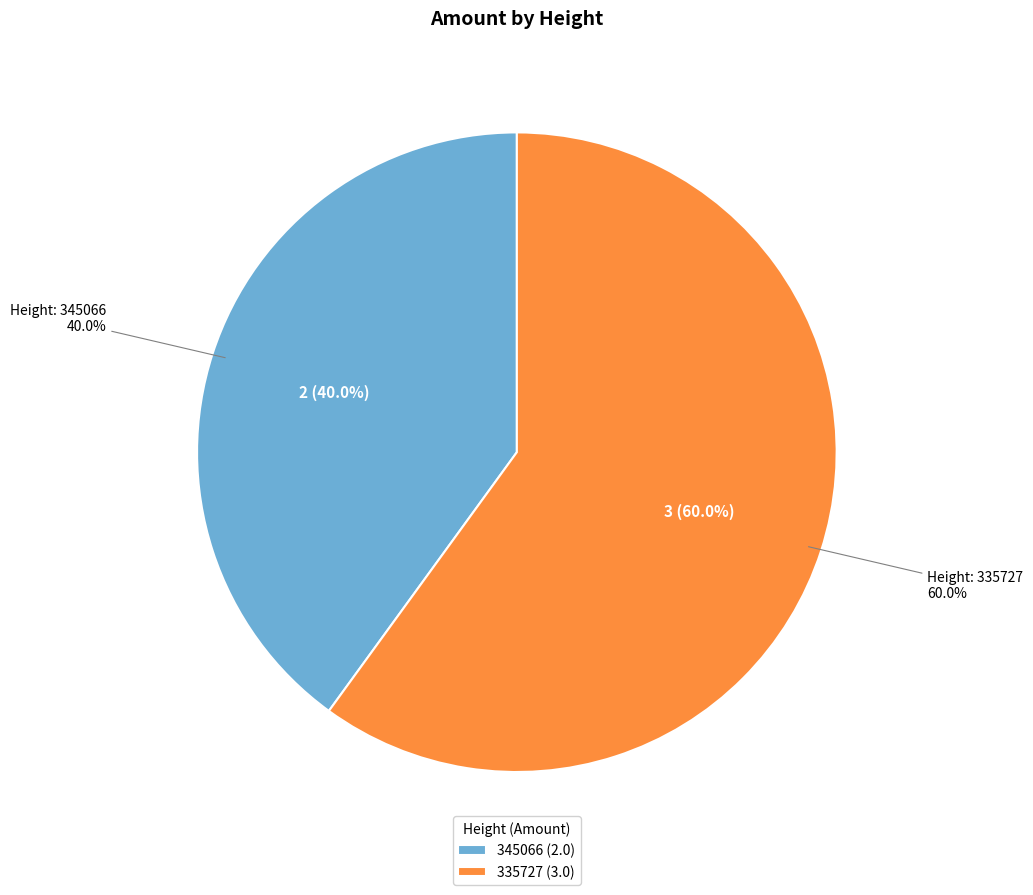

True or false: 335727 accounts for 60% of the total.

True